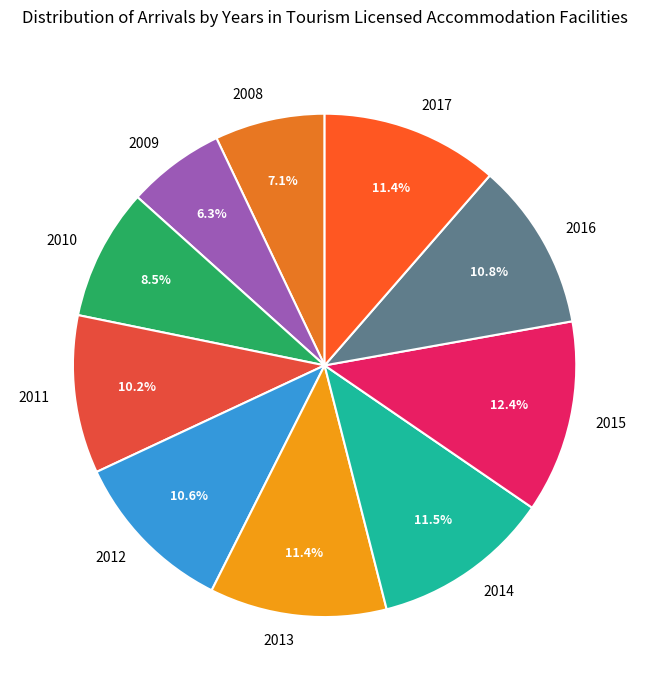

What percentage is the 2013 slice, to the nearest percent?

11%